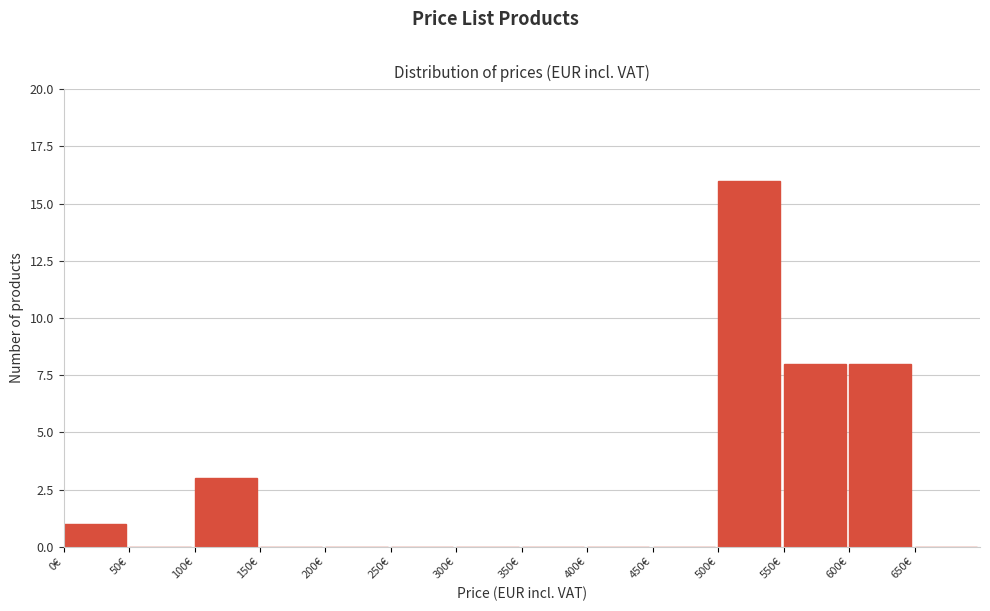

Reading left to right, list every bar in this chart as the range it spans on the x-axis followed by its height. The values are not printed on the chart, so give them approximately, as read against the axis.

0 to 50: 1
50 to 100: 0
100 to 150: 3
150 to 200: 0
200 to 250: 0
250 to 300: 0
300 to 350: 0
350 to 400: 0
400 to 450: 0
450 to 500: 0
500 to 550: 16
550 to 600: 8
600 to 650: 8
650 to 700: 0